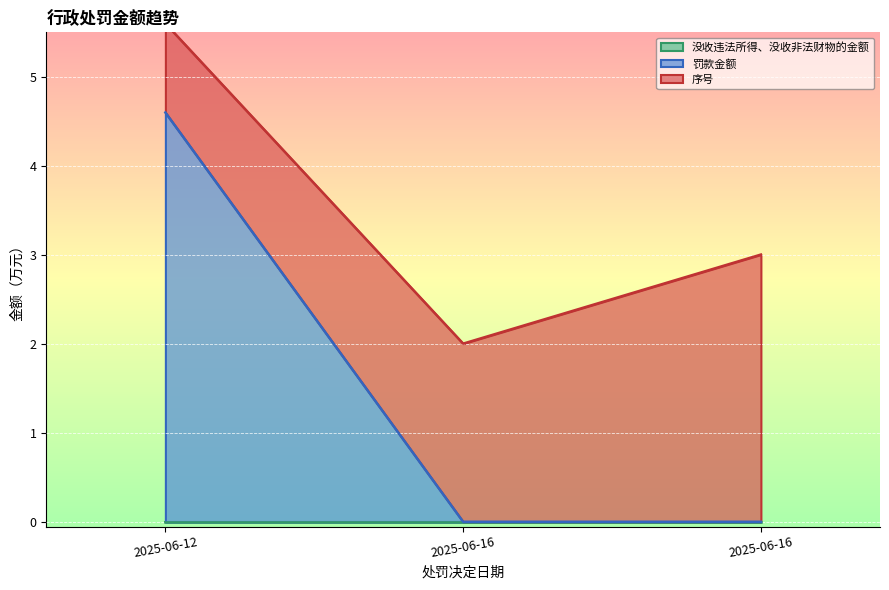

Reading left to right, list all the values displayed in this chart.

序号: 2025-06-12=1.0	2025-06-16=2.0	2025-06-16=3.0
罚款金额: 2025-06-12=4.6	2025-06-16=0.0	2025-06-16=0.0
没收违法所得、没收非法财物的金额: 2025-06-12=0.0	2025-06-16=0.0	2025-06-16=0.0